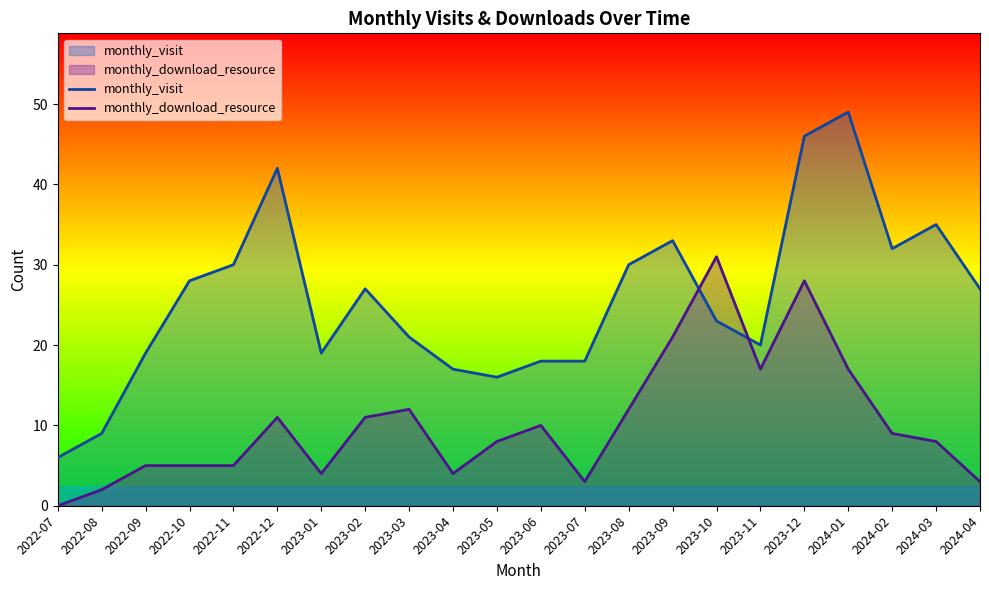

The monthly_download_resource series shows 7 at 2023-06. True or false?

False